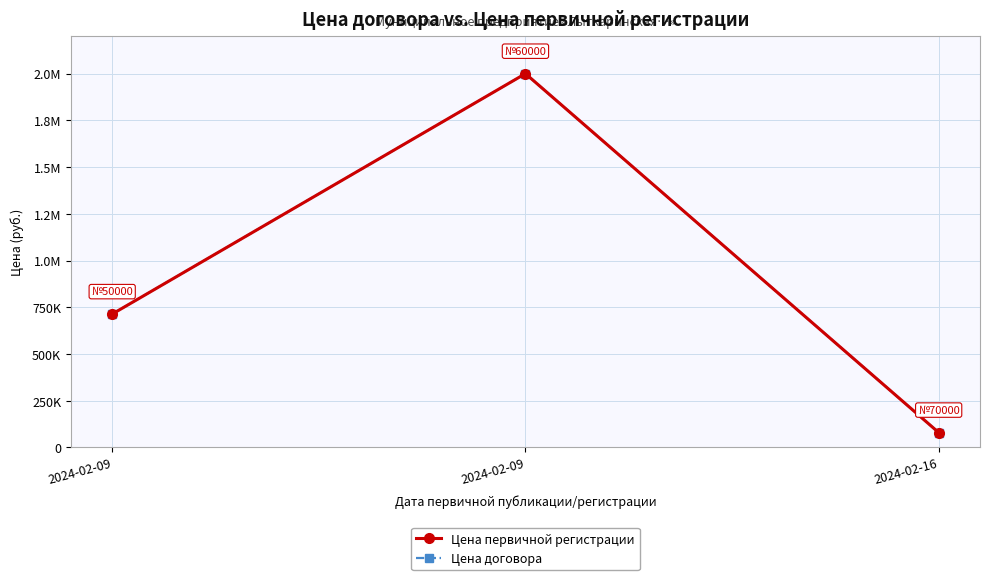

What is the sum of the Цена договора values at 2024-02-09 and 2024-02-16?

2080000